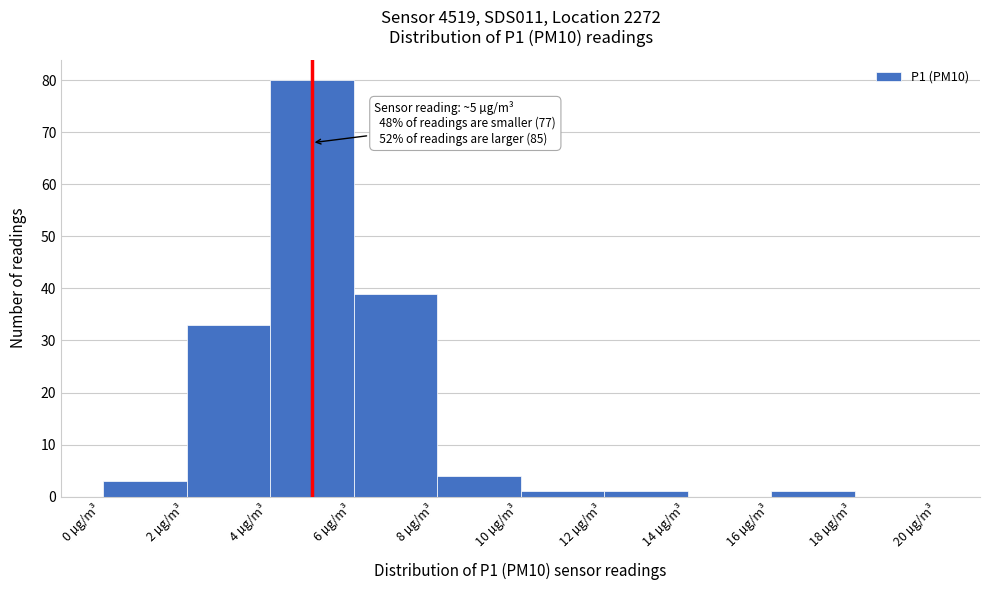

Which range on the x-axis has the tallest bar?

4 to 6